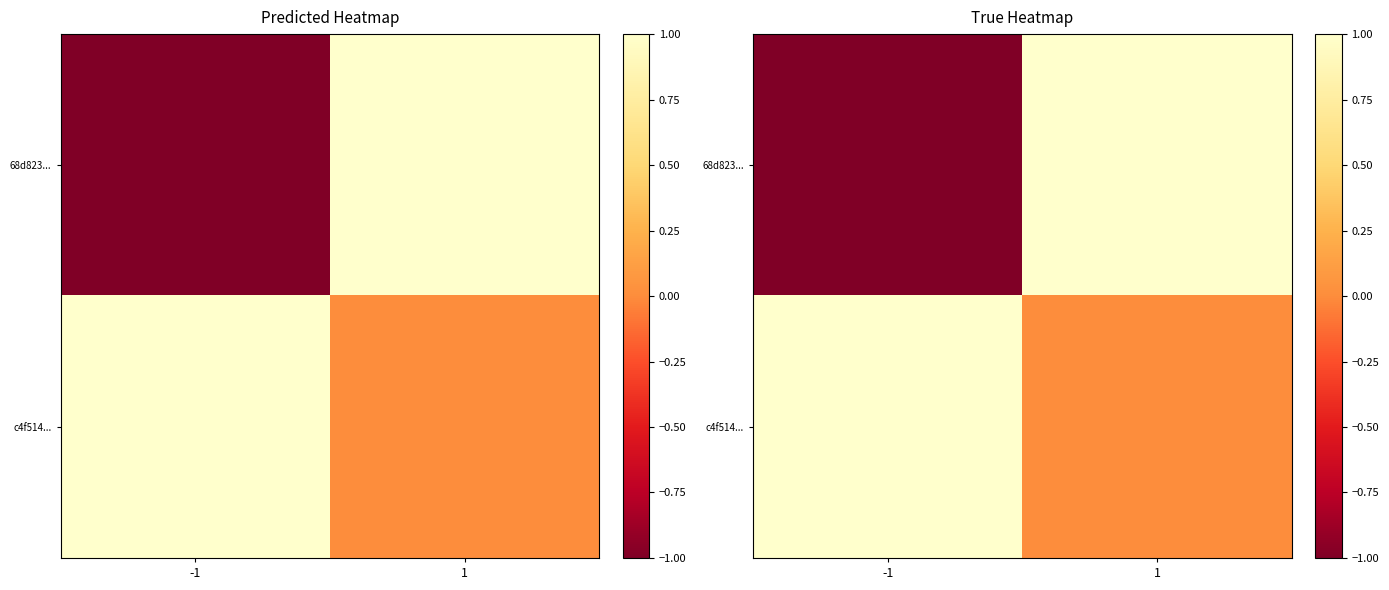

Rank the series by their average value, from lowest to highest.

68d823..., c4f514...